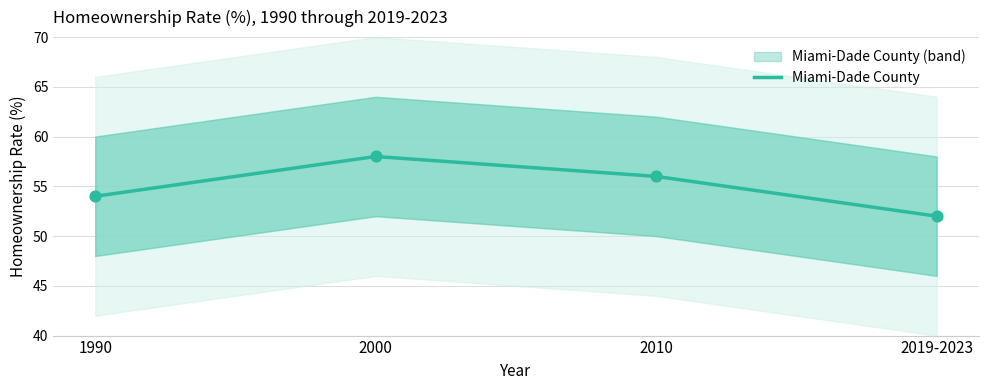

Which has a higher value, 2019-2023 or 2000?

2000